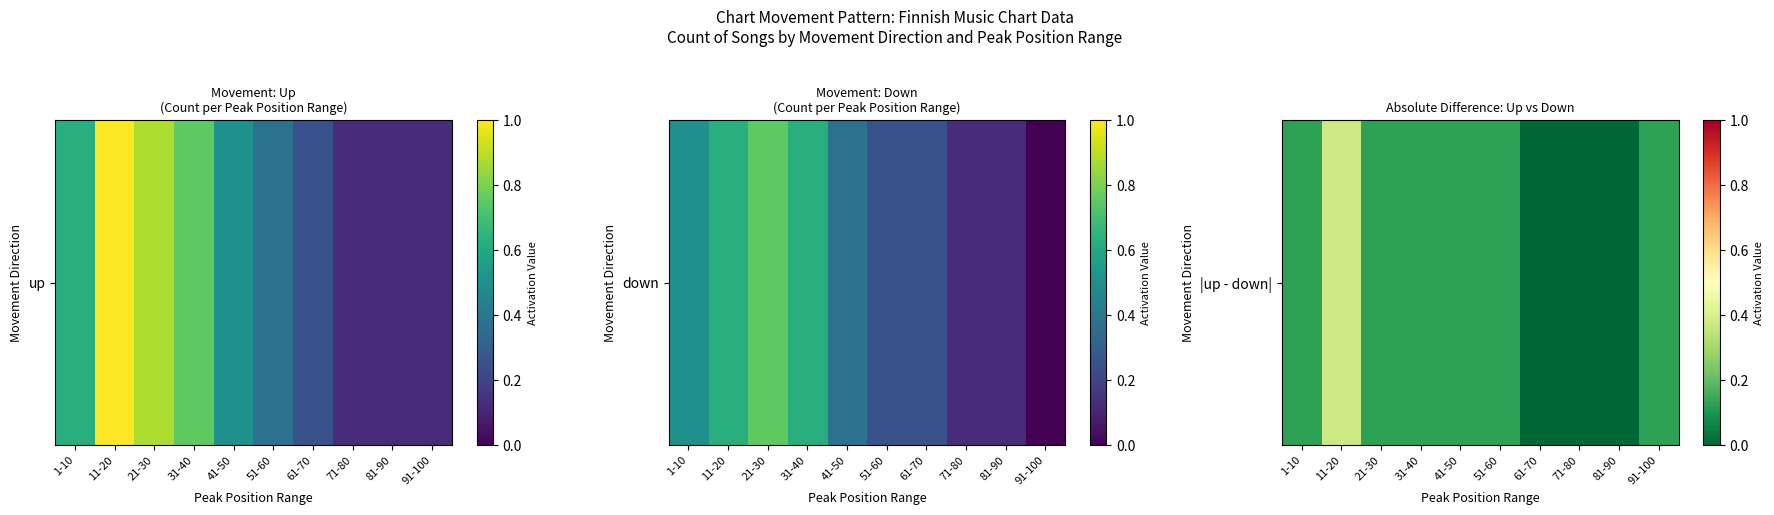

List the labels in order of value, largest first.

11-20, 1-10, 21-30, 31-40, 41-50, 51-60, 91-100, 61-70, 71-80, 81-90